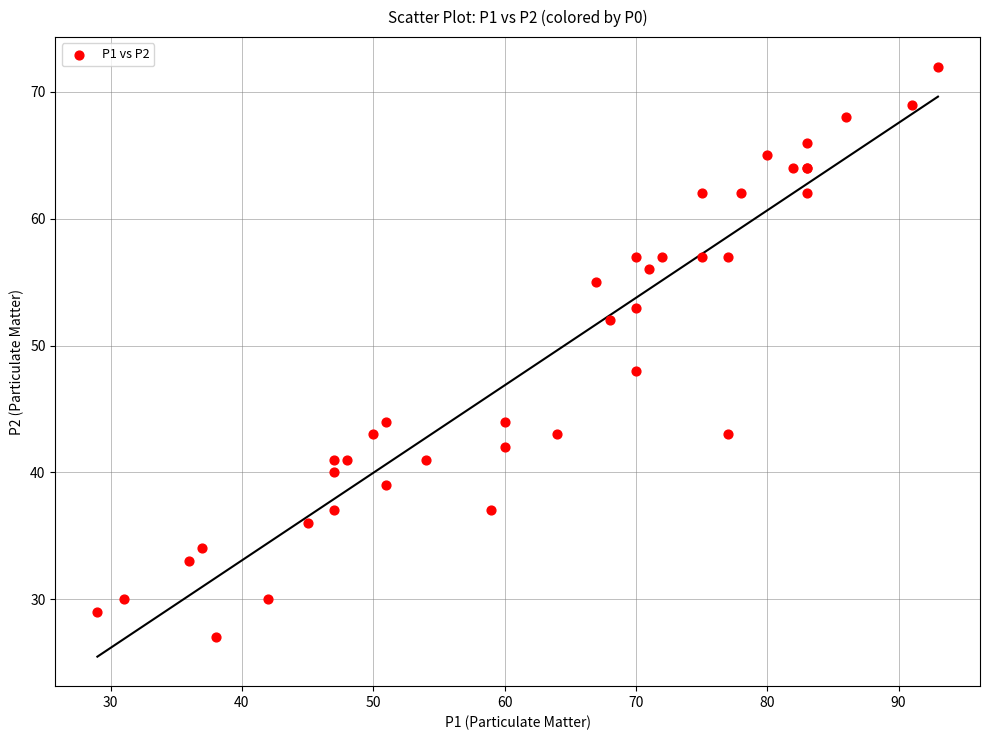

What Y value in the scatter plot is closest to 49?

48